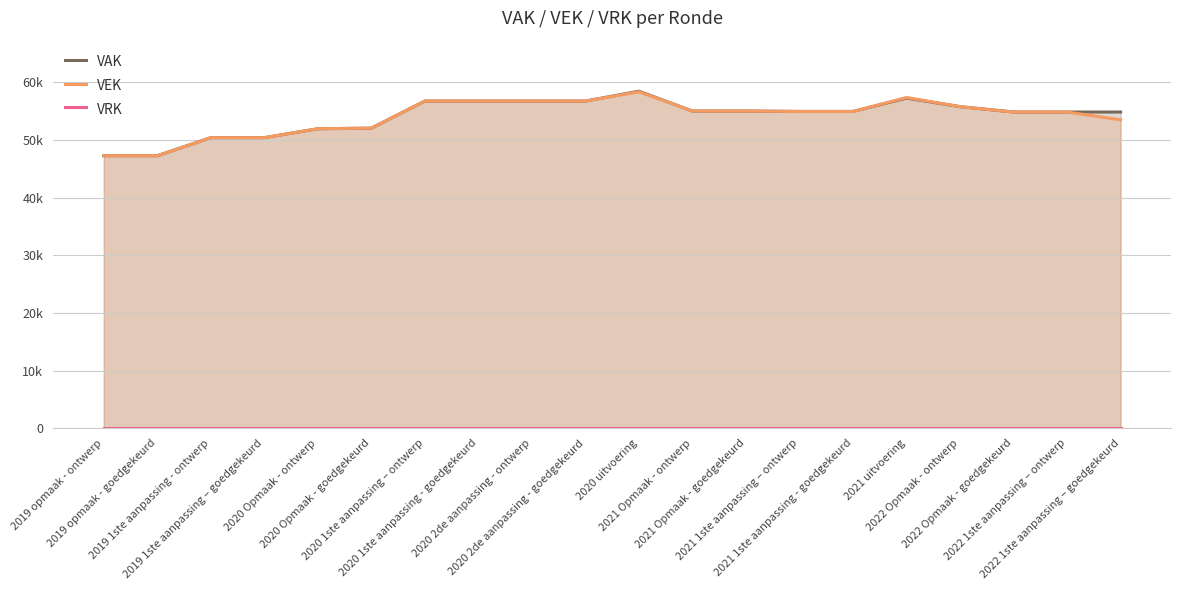

What is the sum of all VEK values?

1080756